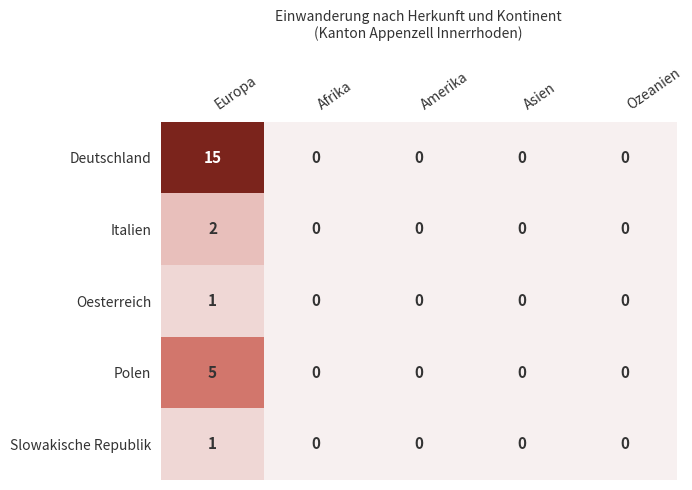

What is the highest value of the Deutschland series?

15